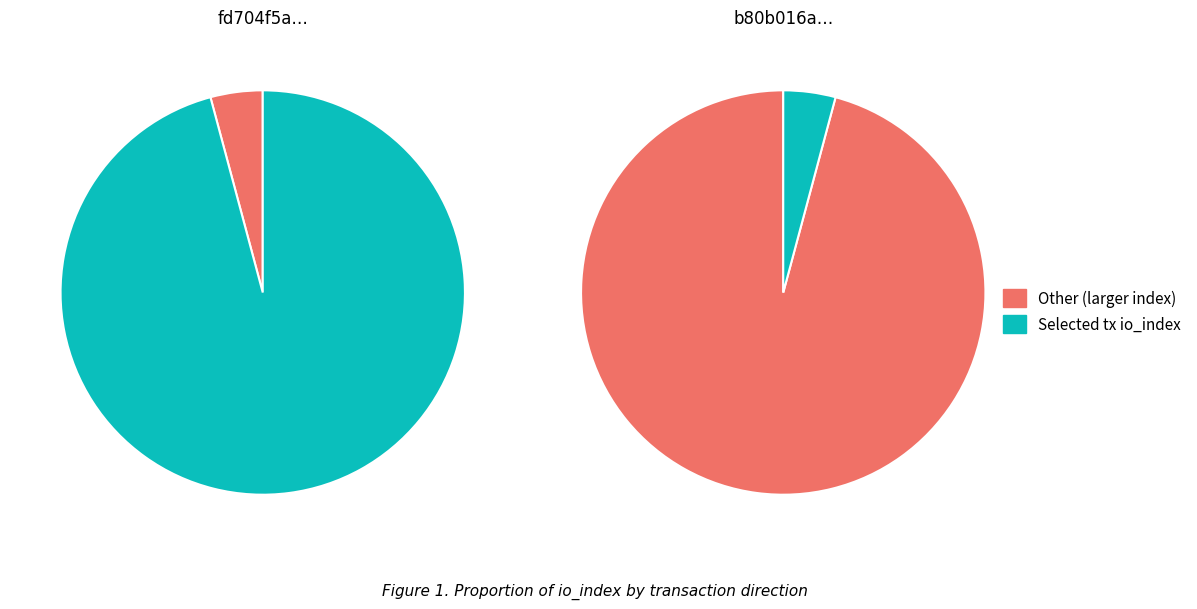

Does 1 represent more than half of the total?

No